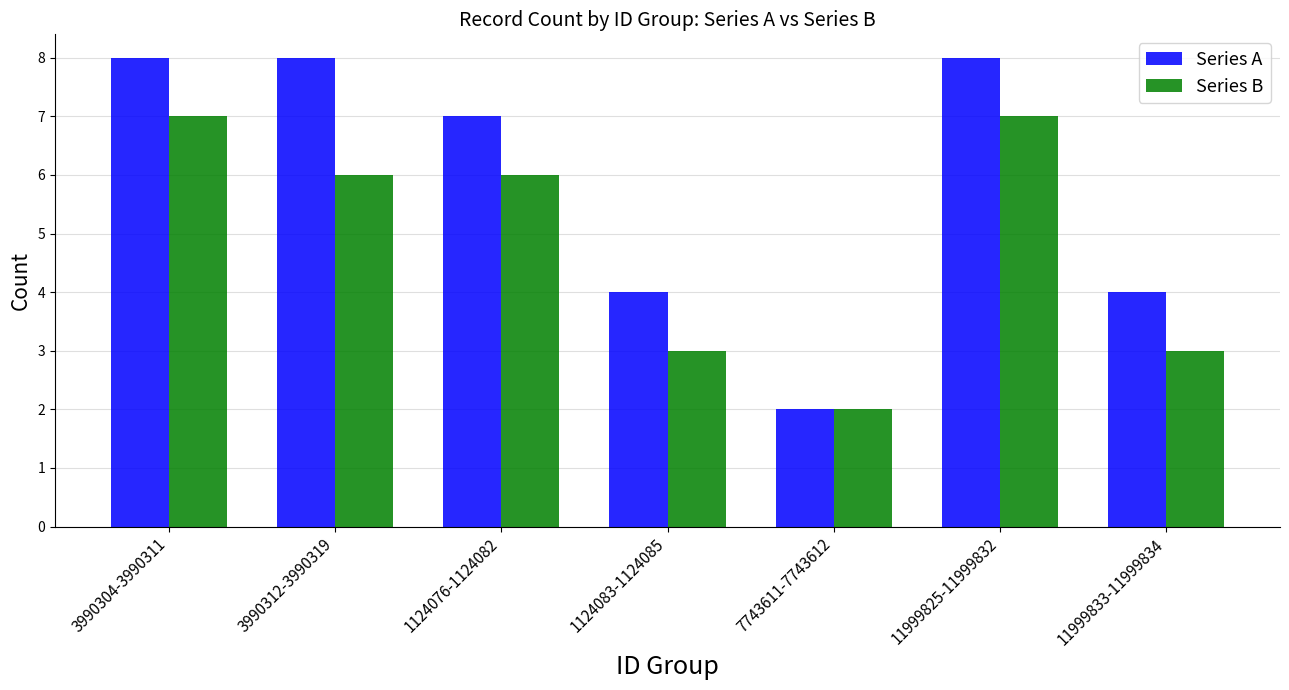

How many categories are shown in the chart?

7